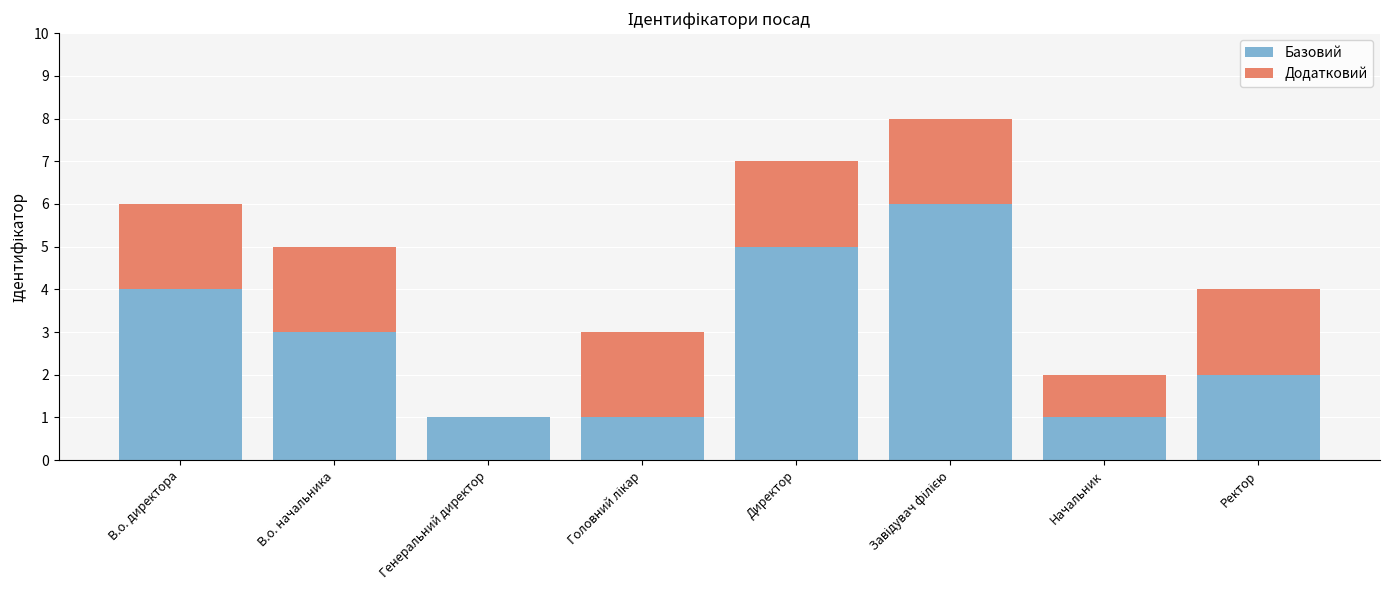

What is the maximum value for Базовий?

6